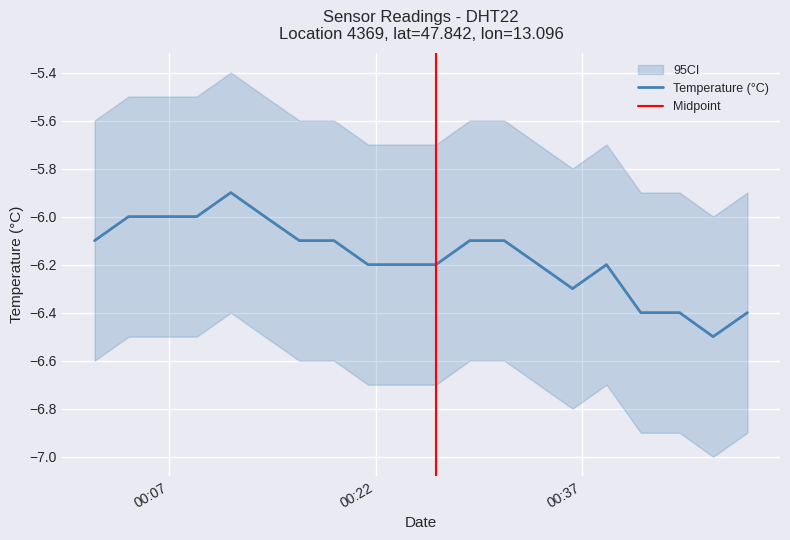

How many lines are shown in the chart?

1